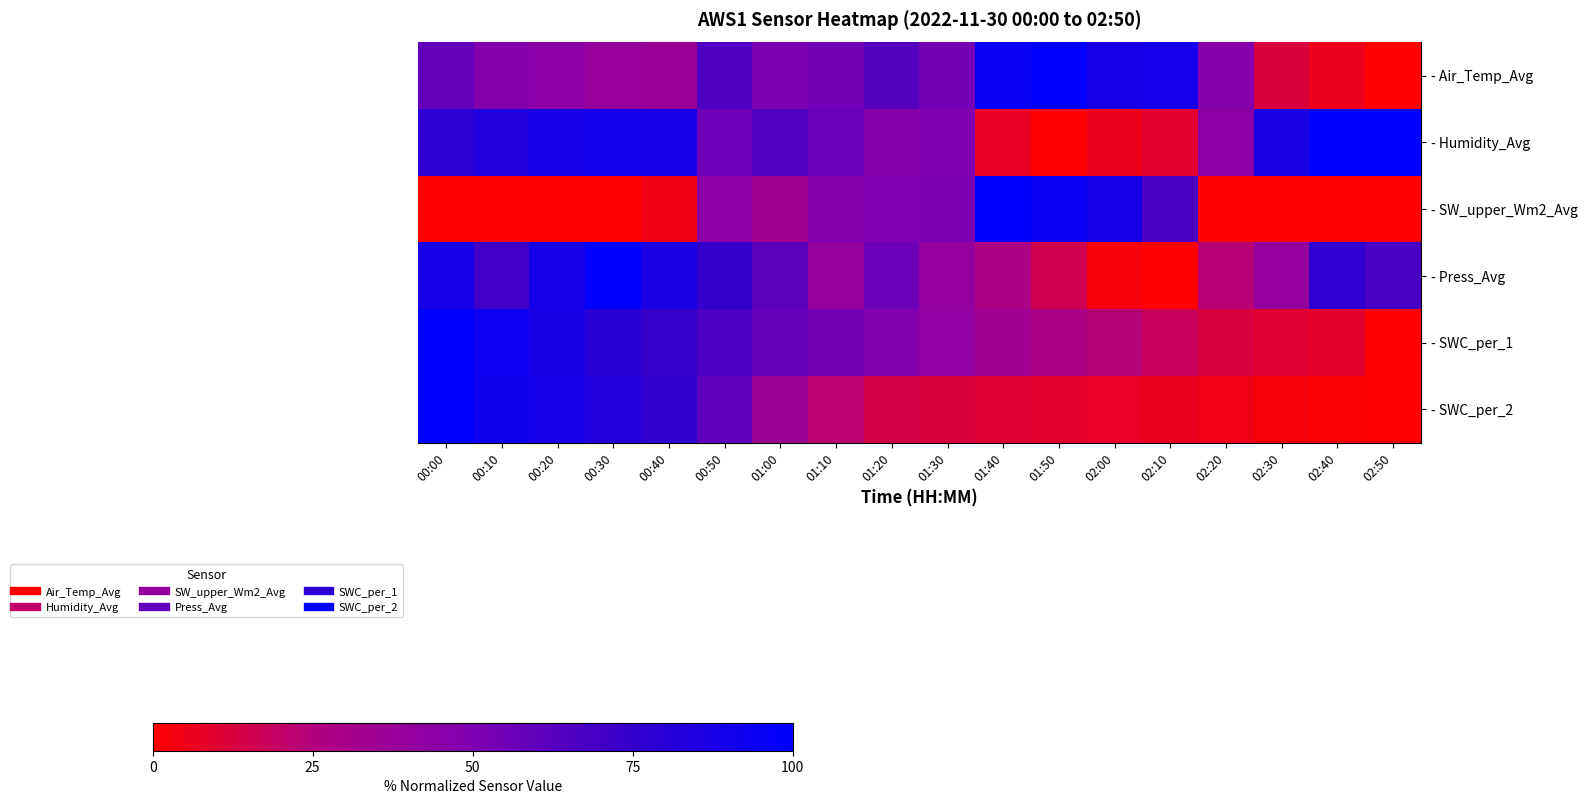

Which series has the largest total across all categories?

- Humidity_Avg